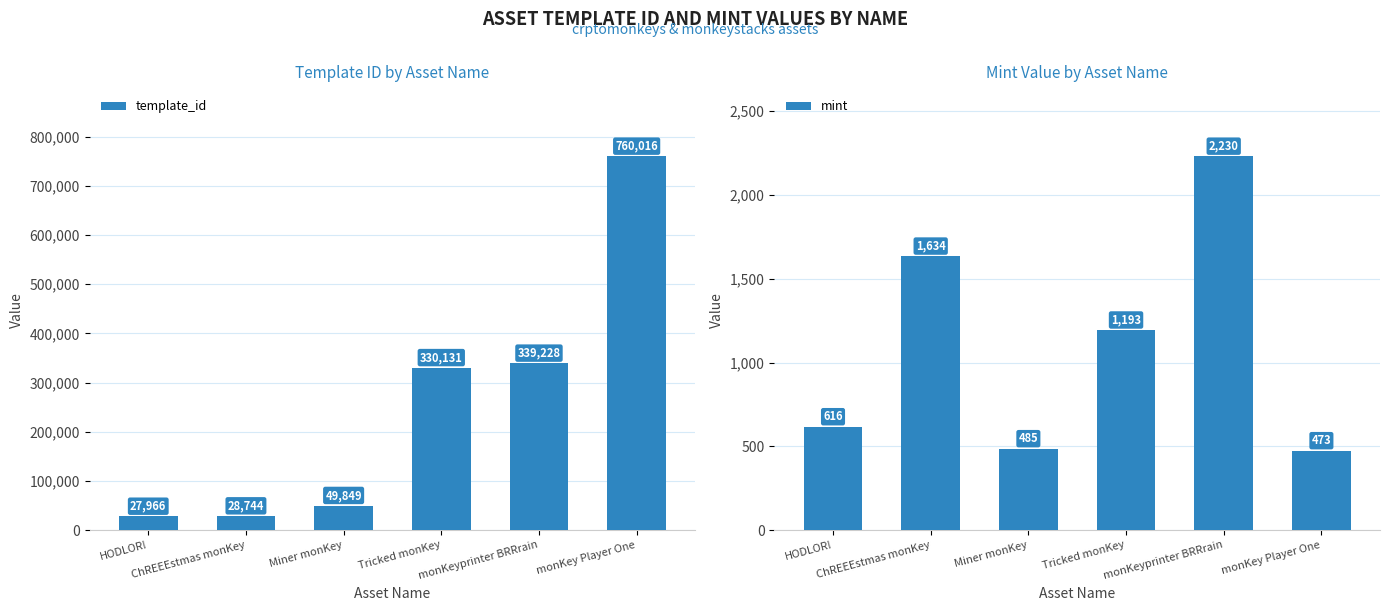

How many groups of bars are there?

6